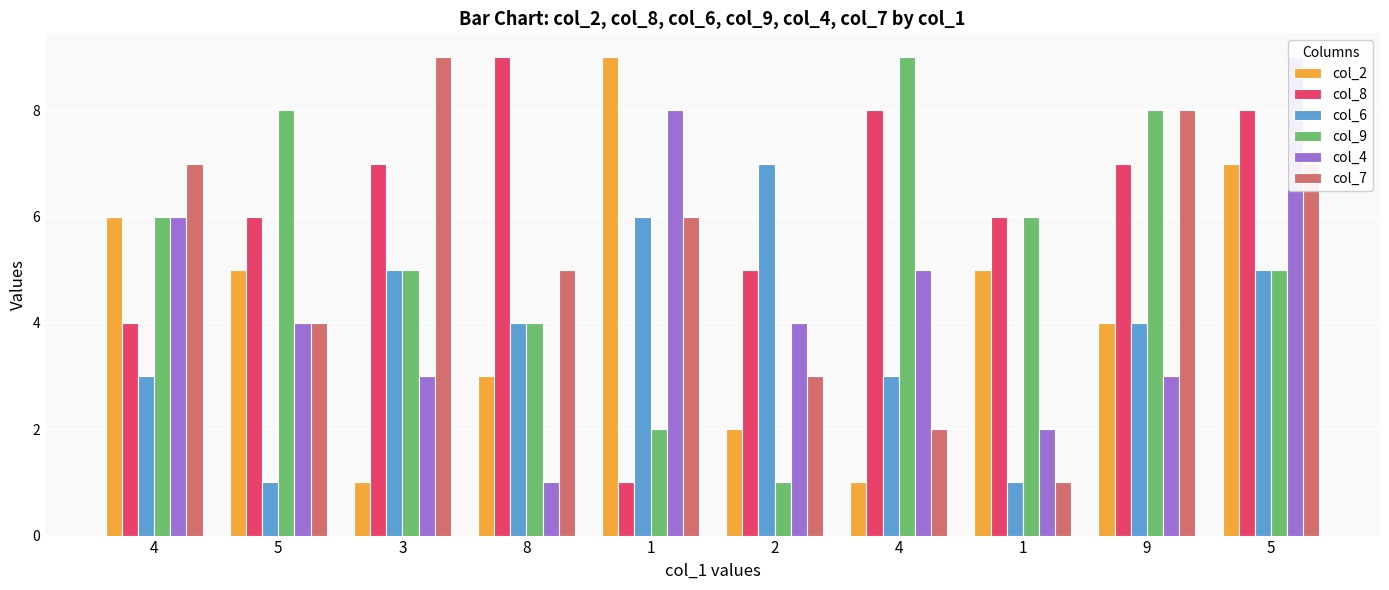

What are all the series names shown in the legend?

col_2, col_8, col_6, col_9, col_4, col_7